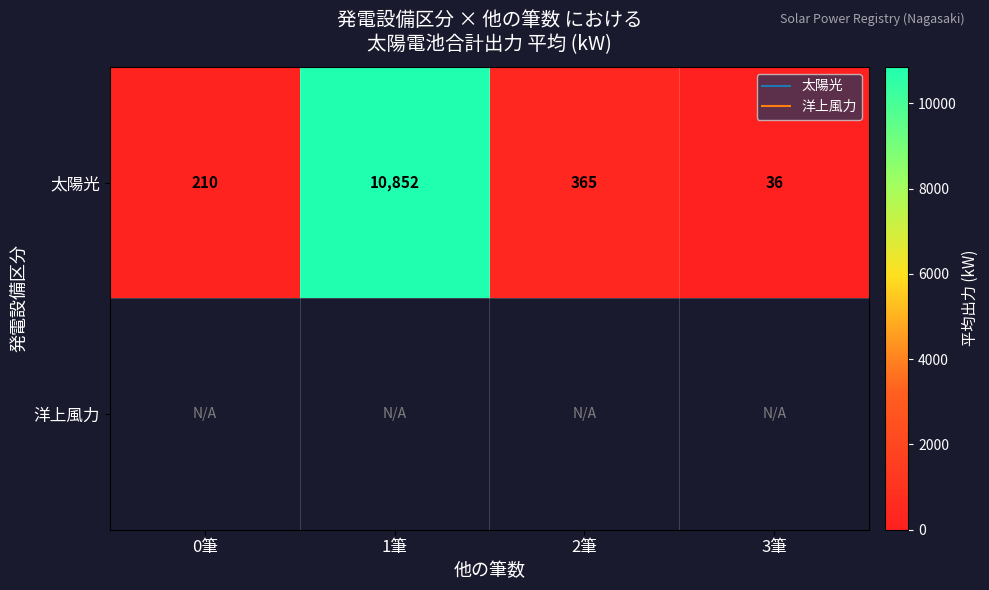

The 太陽光 series shows 36.5 at 3筆. True or false?

True